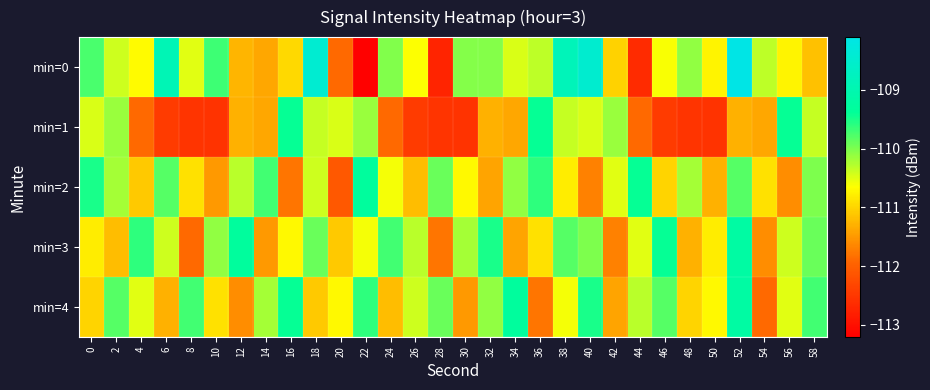

Which series has the largest range (max minus min)?

min=0